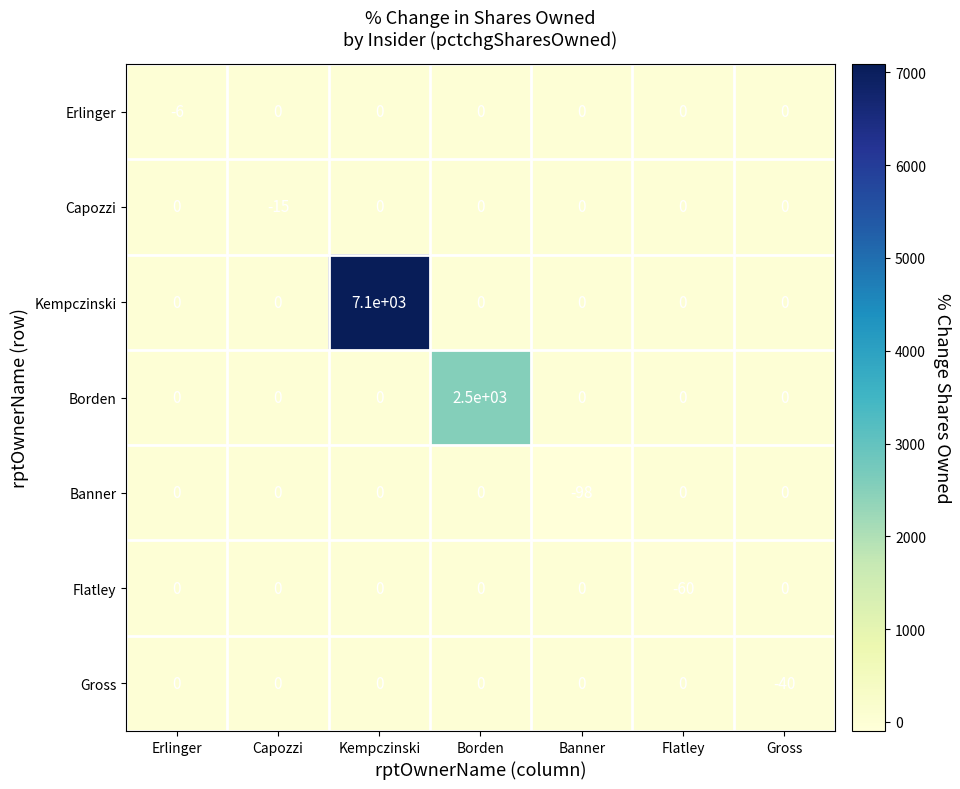

The Capozzi series shows 7 at Flatley. True or false?

False